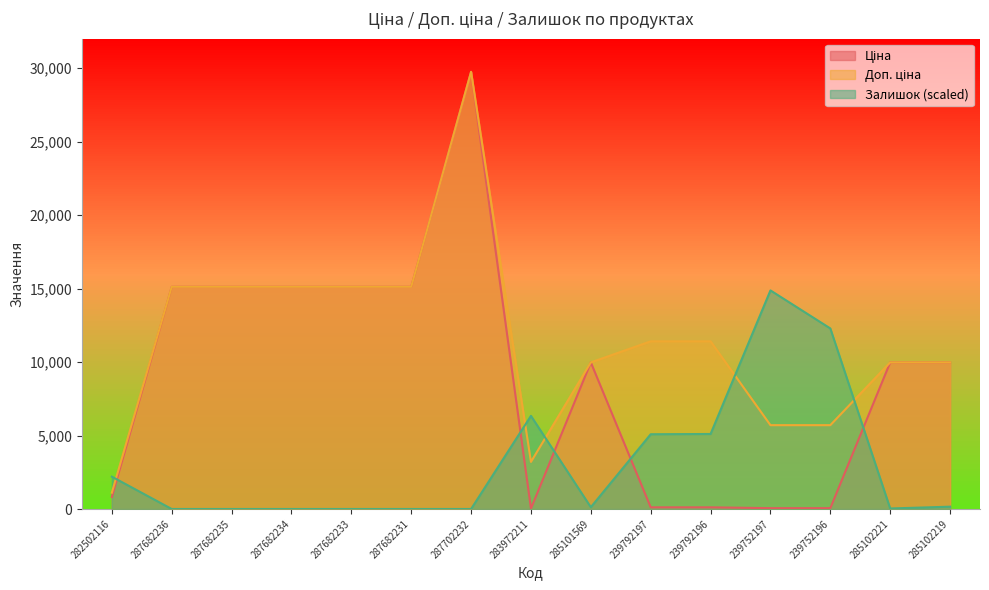

Reading left to right, list all the values displayed in this chart.

Ціна: 818.5	15120.0	15120.0	15120.0	15120.0	15120.0	29747.2	32.0	9975.0	114.1	114.1	57.0	57.0	9975.0	9975.0
Доп. ціна: 1109.2	15120.0	15120.0	15120.0	15120.0	15120.0	29747.2	3205.0	9975.0	11410.0	11410.0	5705.0	5705.0	9975.0	9975.0
Залишок: 2200.2	0.0	0.0	0.0	0.0	0.0	0.0	6336.7	123.2	5087.0	5104.6	14873.6	12286.1	35.2	158.4